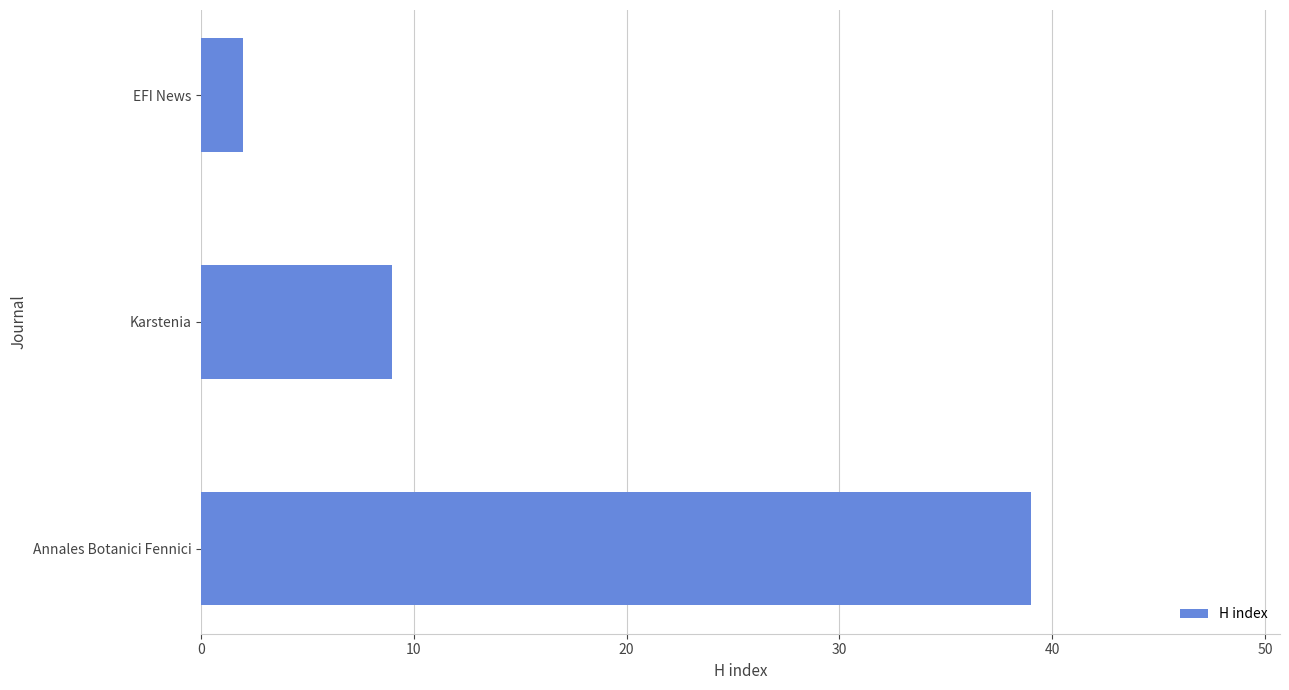

Rank the categories by value from lowest to highest.

EFI News, Karstenia, Annales Botanici Fennici